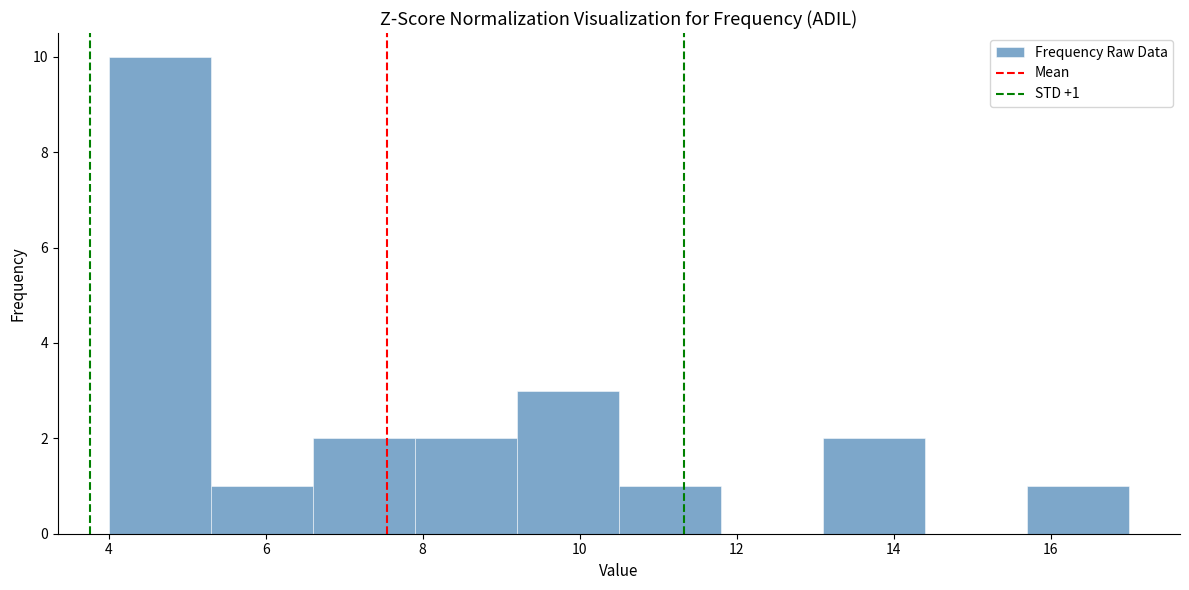

Over which range of the x-axis is the bar tallest?

4.0 to 5.3